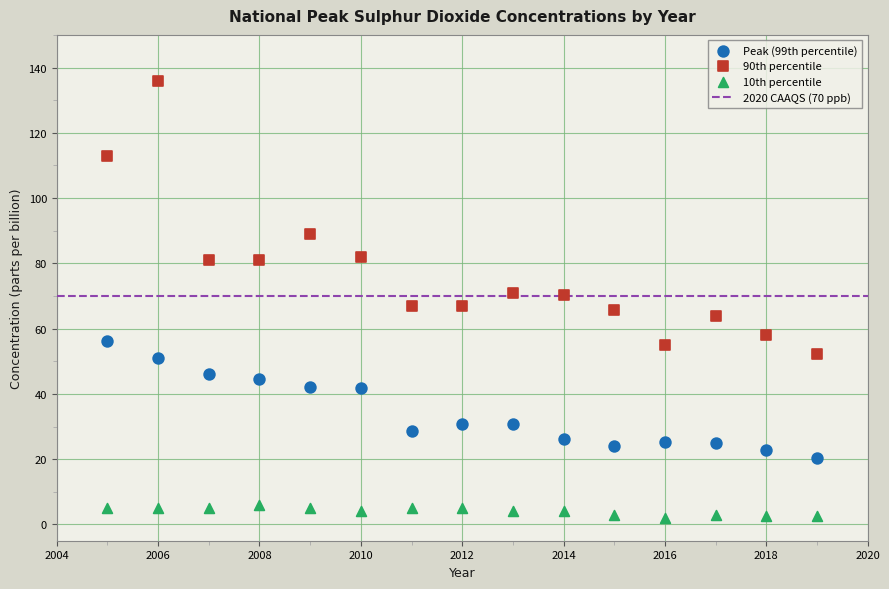

Across all data points, what is the range of X values (max minus min)?

14.0